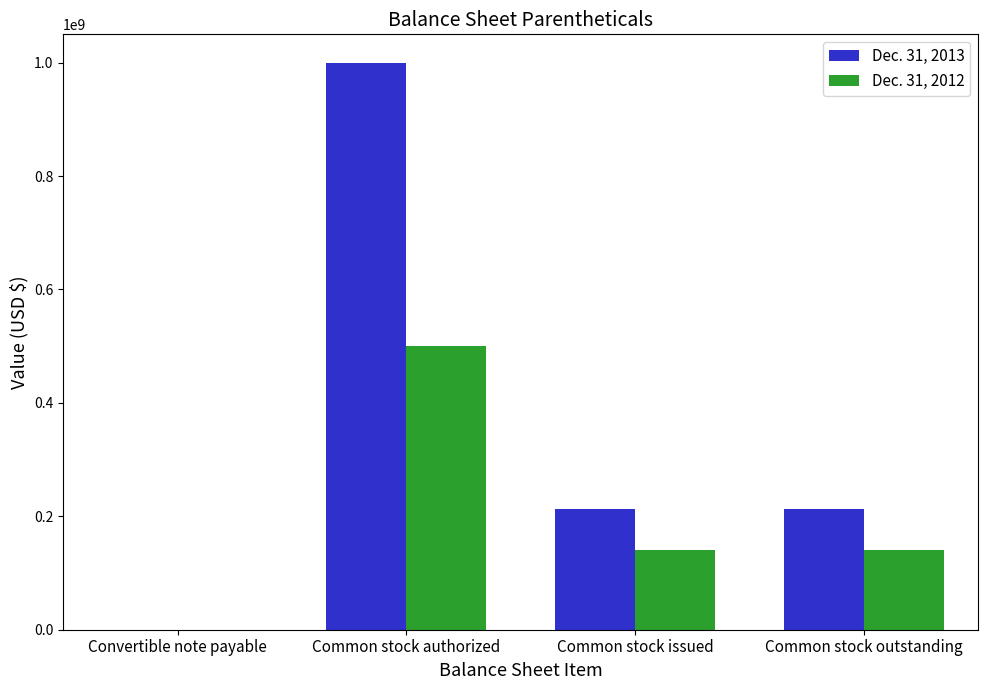

Which category has the highest value across all series?

Common stock authorized